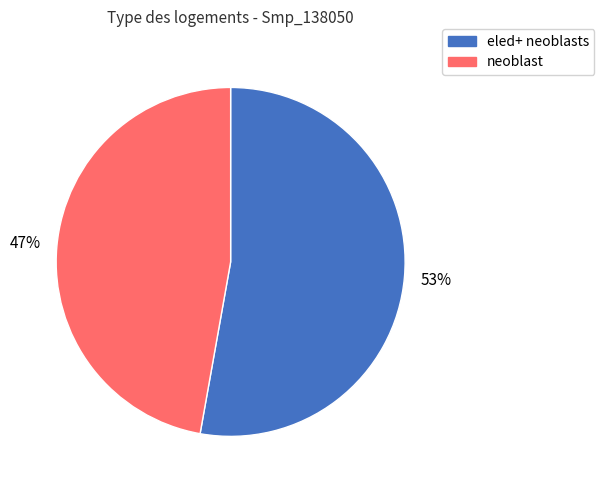

Which category has the biggest portion of the pie?

eled+ neoblasts